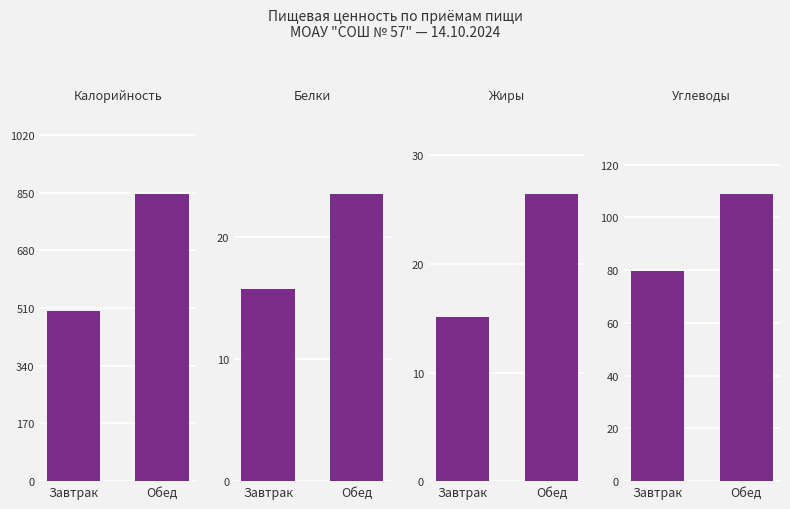

Which series has the largest total across all categories?

Калорийность